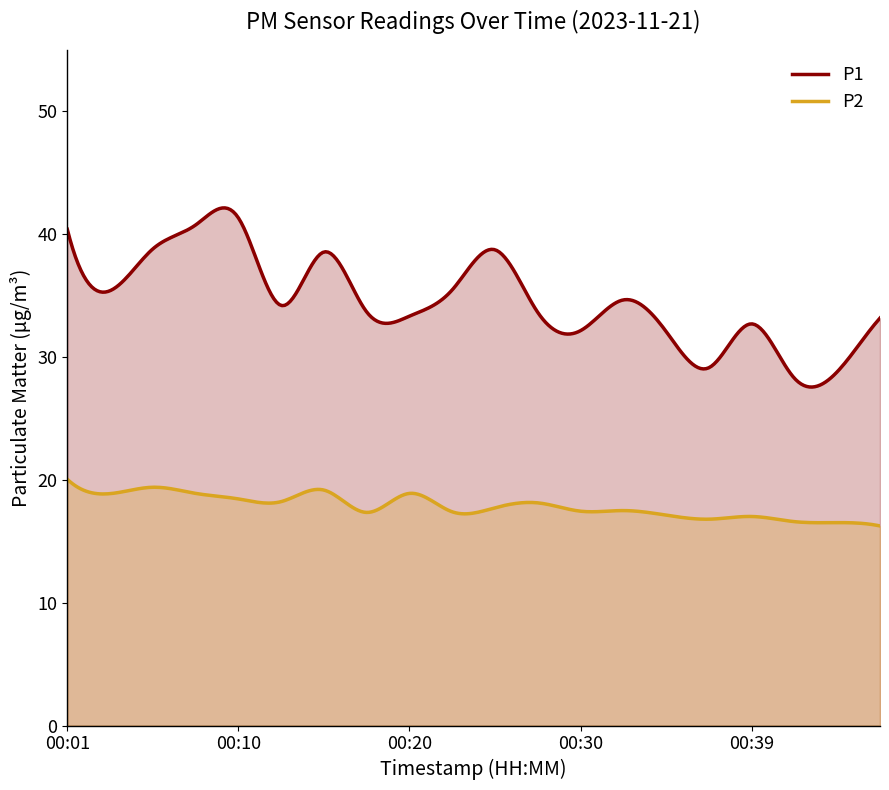

Which series has the widest spread of values?

P1